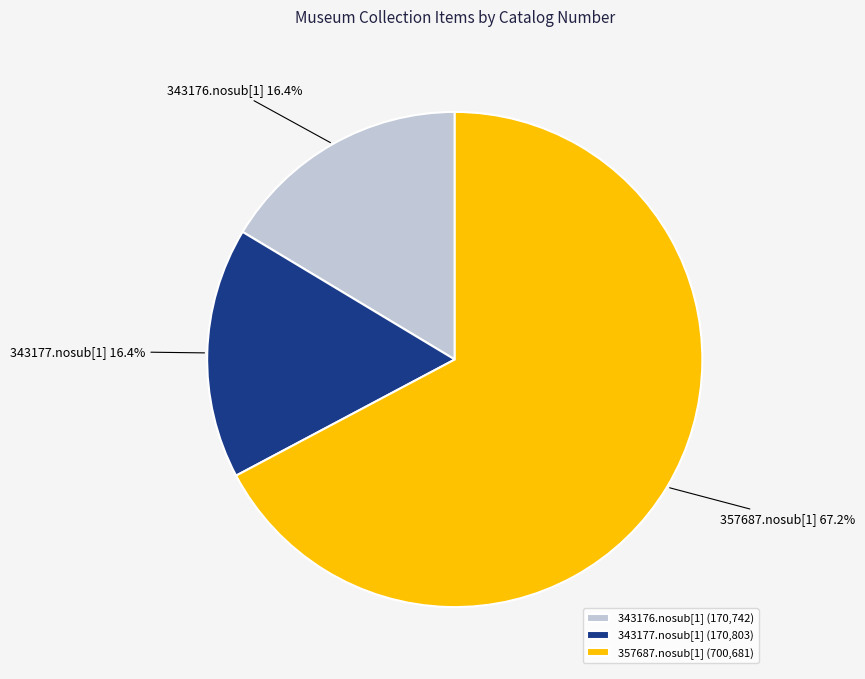

To the nearest percent, what is the difference between the 357687.nosub[1] and 343177.nosub[1] slice percentages?

51%